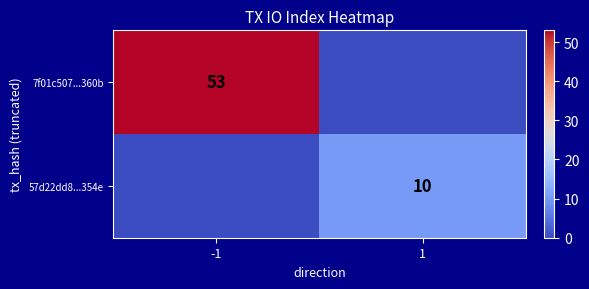

Is it true that 7f01c507...360b equals 93 at -1?

False